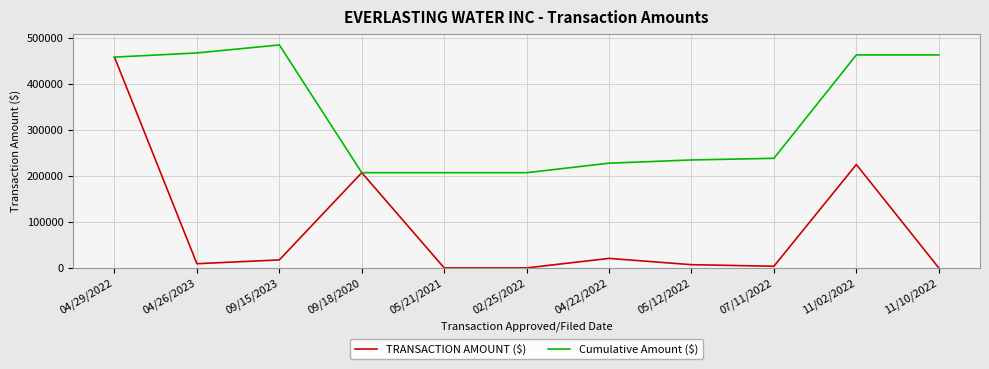

List the series in order of their overall mean, lowest first.

TRANSACTION AMOUNT ($), Cumulative Amount ($)